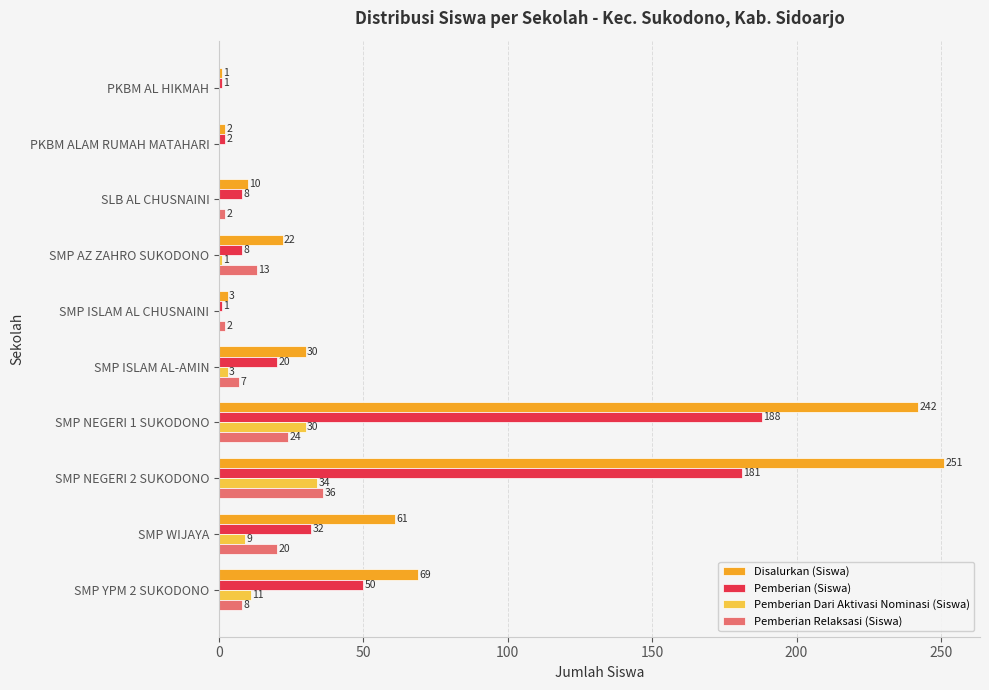

True or false: Disalurkan (Siswa) has a value of 3 at SMP ISLAM AL CHUSNAINI.

True